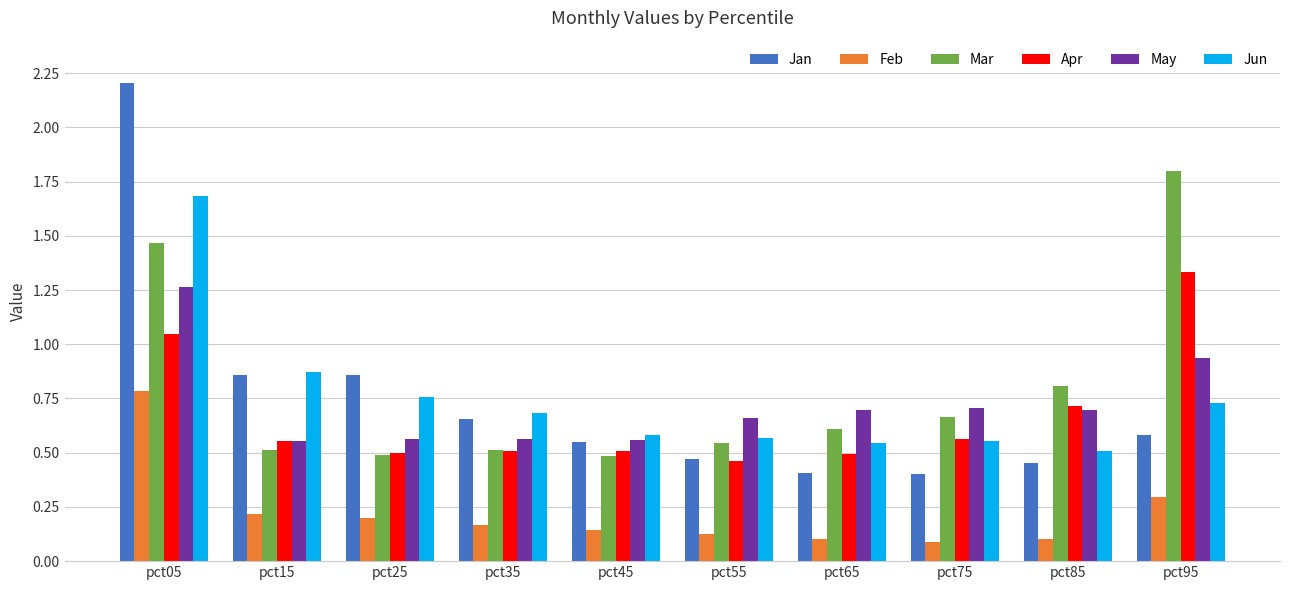

Are the bars horizontal?

No